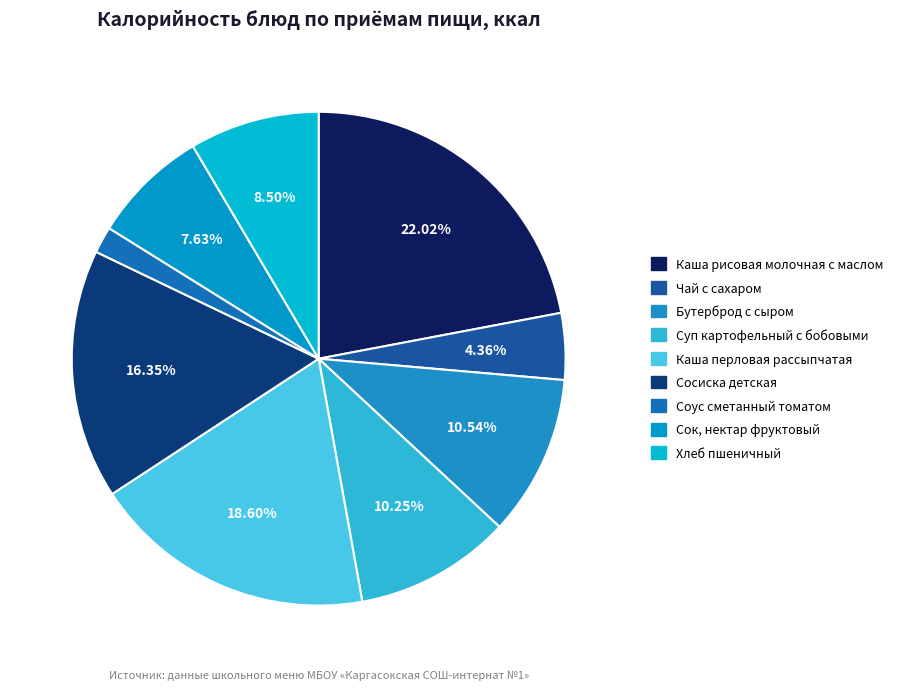

To the nearest percent, what is the combined percentage of Хлеб пшеничный and Сосиска детская?

25%